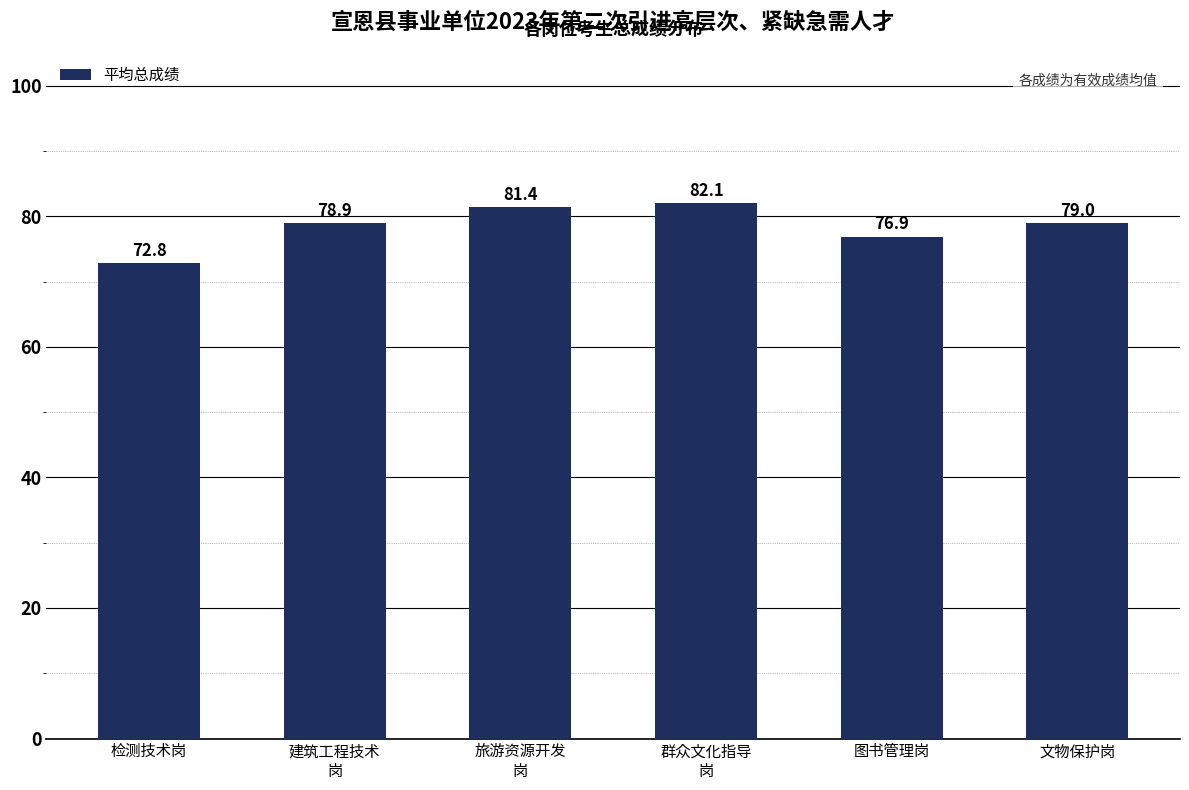

Reading right to left, list all the values displayed in this chart.

文物保护岗=79.0	图书管理岗=76.9	群众文化指导
岗=82.1	旅游资源开发
岗=81.4	建筑工程技术
岗=78.9	检测技术岗=72.8